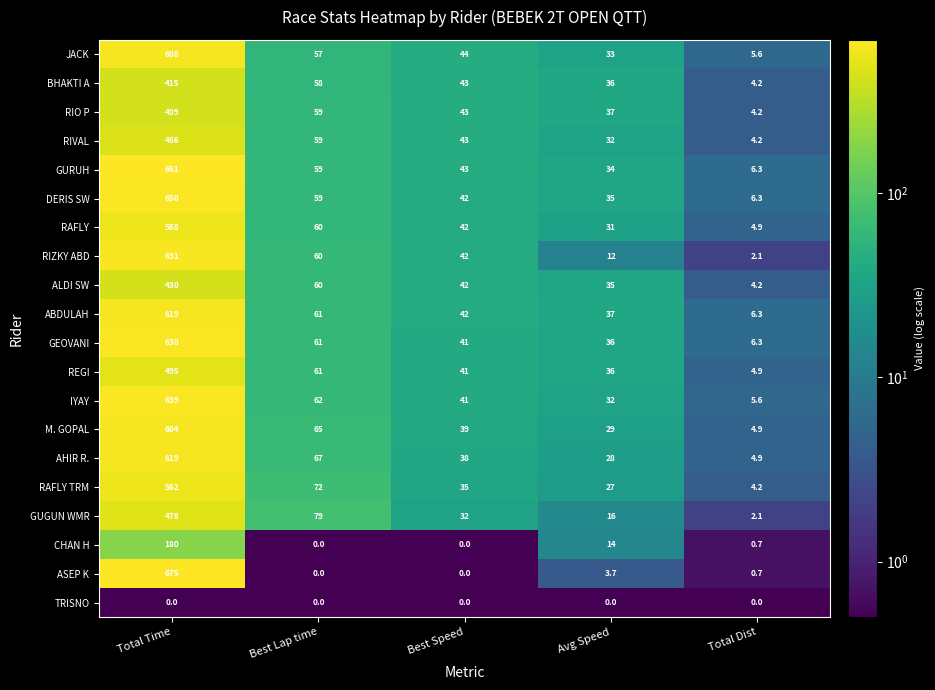

At which label is RIZKY ABD closest to 316?

Best Lap time